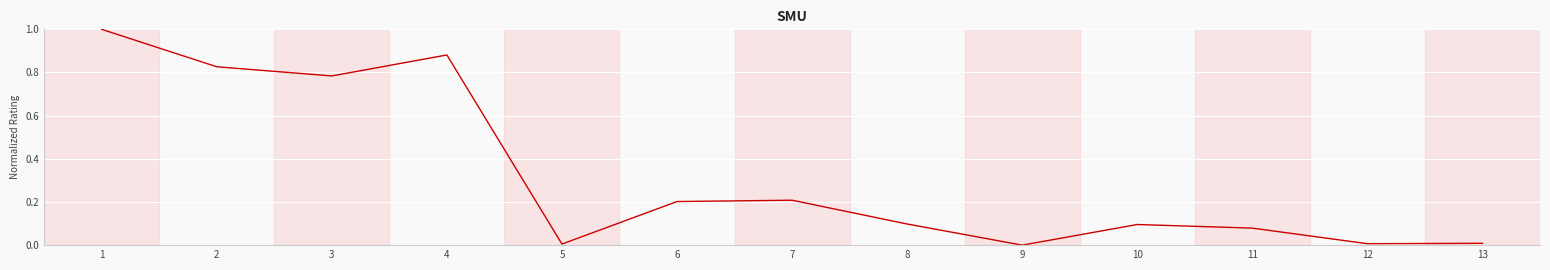

The value at 10 is 0.2. True or false?

False